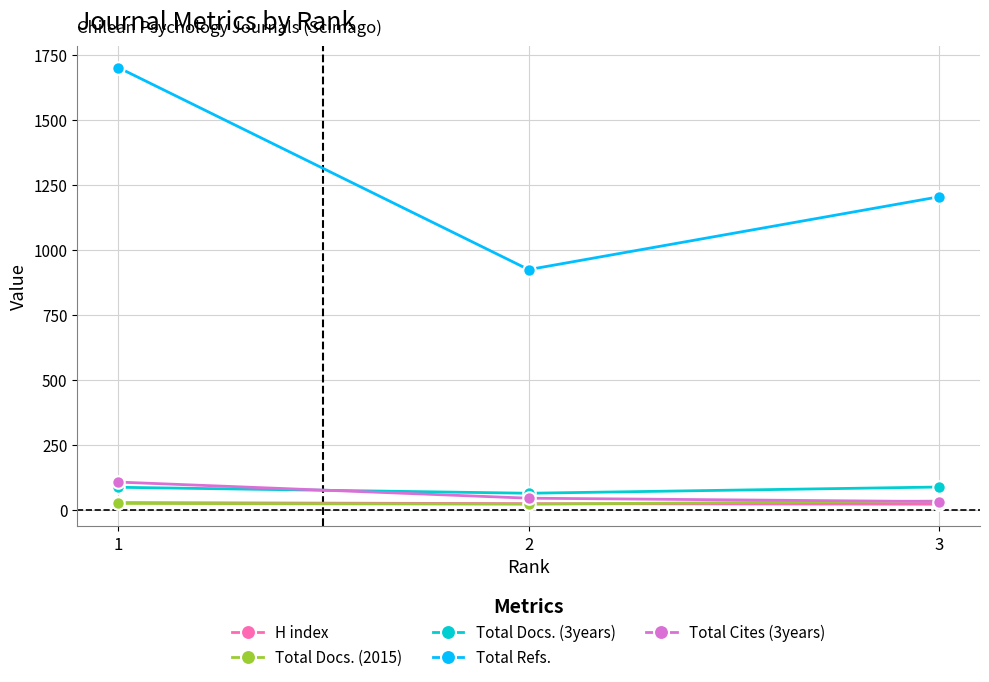

What is the maximum value shown in the chart?

1700